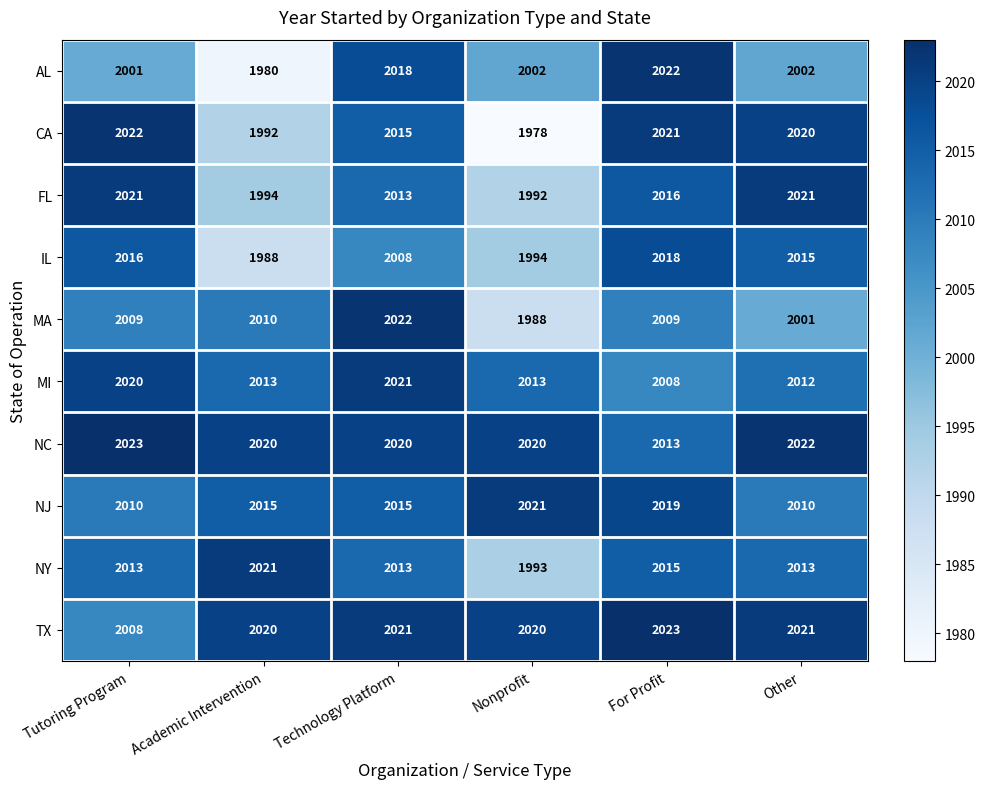

What is the lowest value of the IL series?

1988